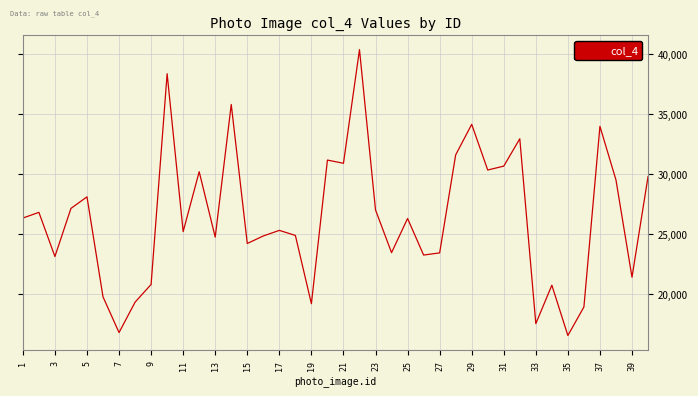

What is the difference between the maximum and minimum values?

23847